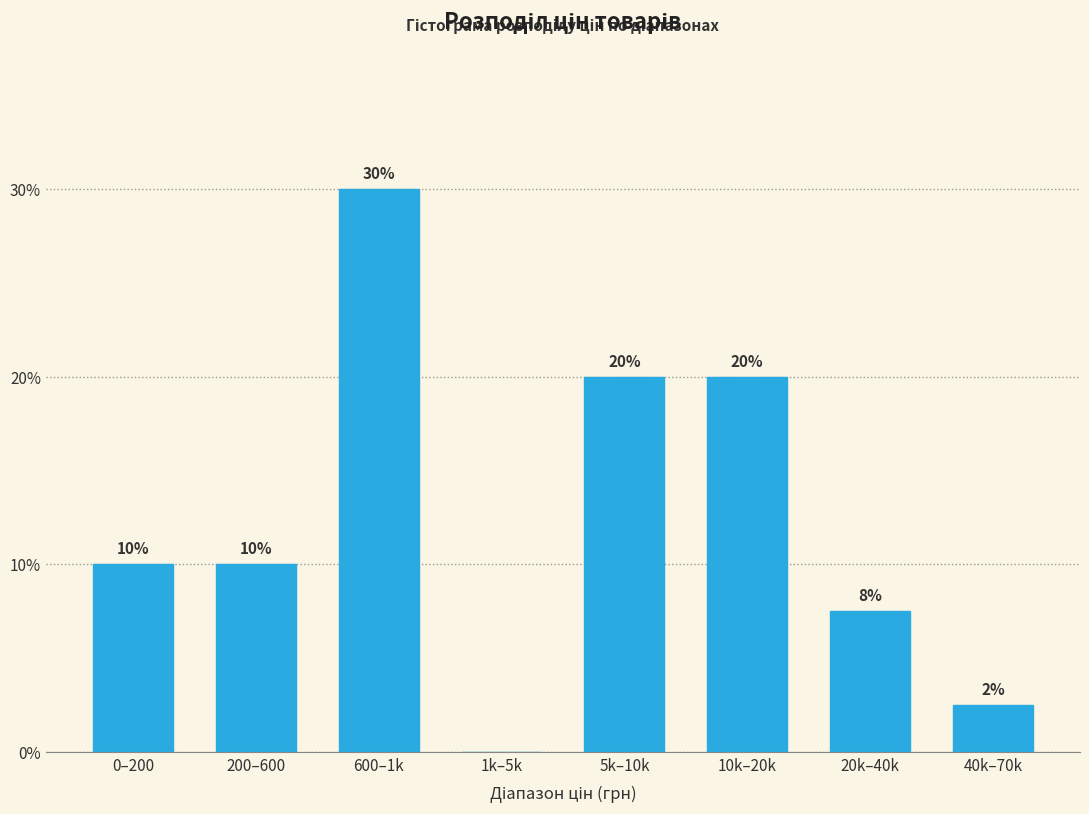

Which category has the highest value across all series?

600–1k